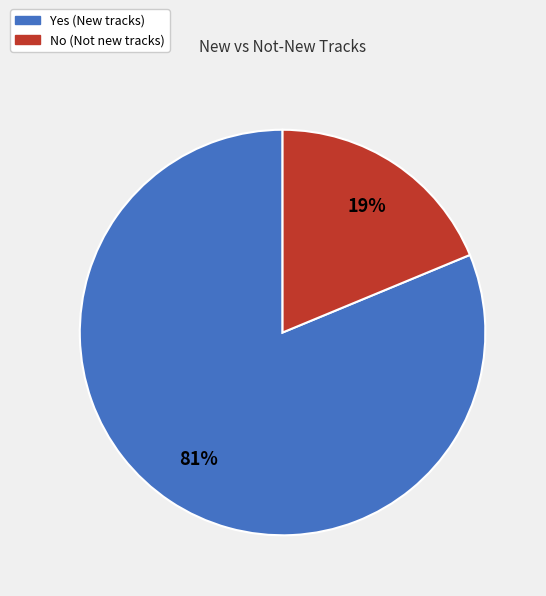

How many segments does this pie chart have?

2